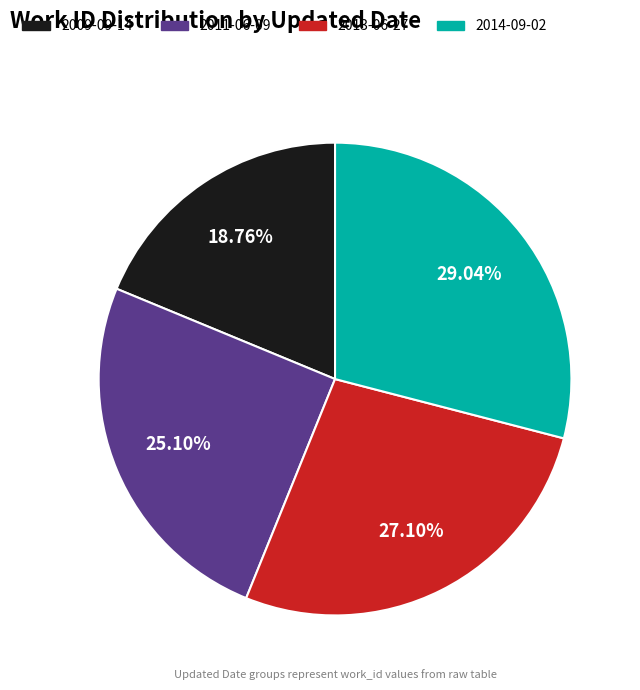

Do 2009-09-14 and 2014-09-02 together represent more than half of the pie?

No